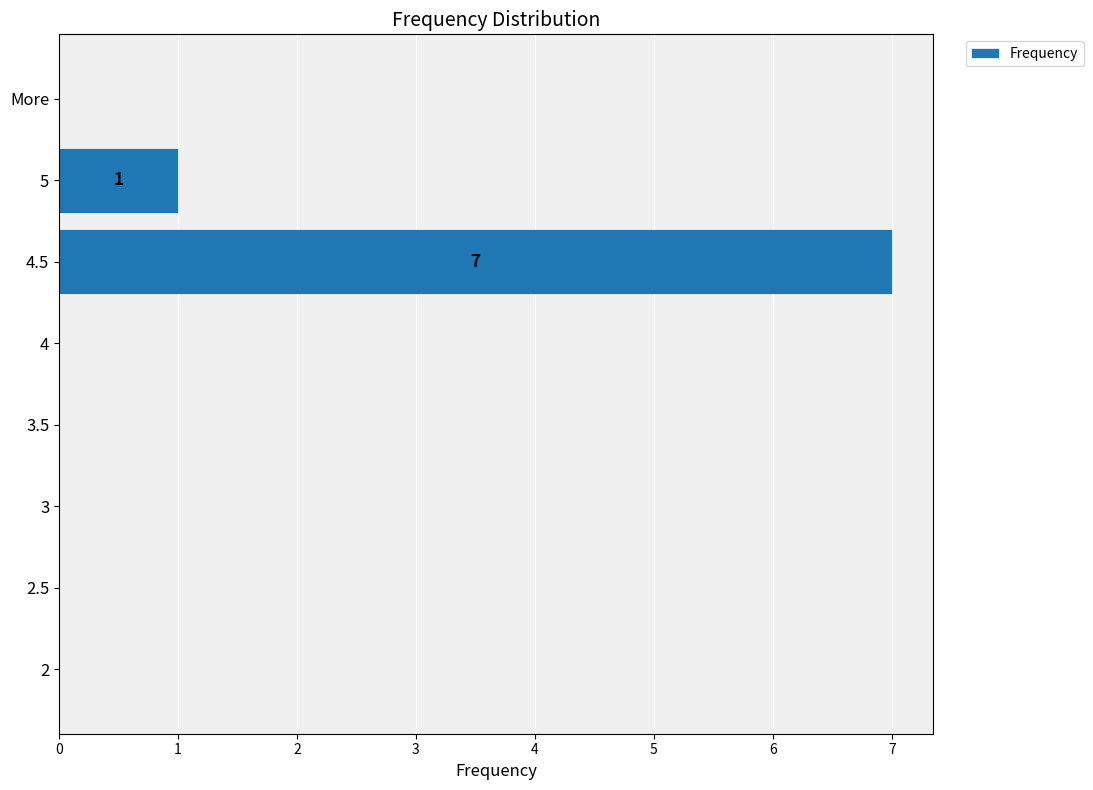

Is it true that the value at 3 is 4?

False